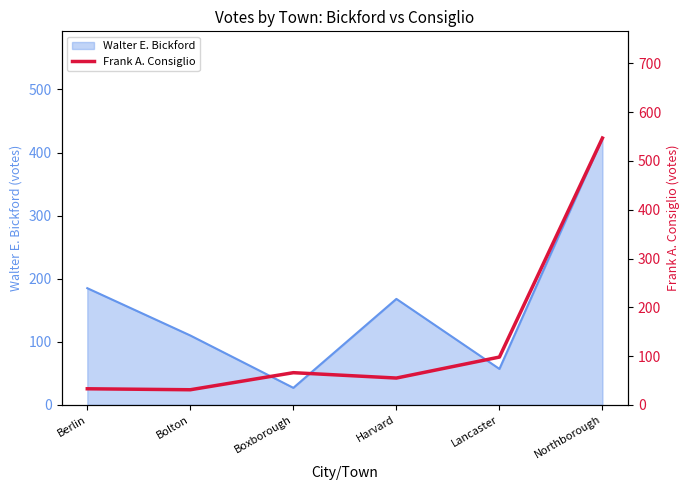

What is the maximum value for Walter E. Bickford?

423